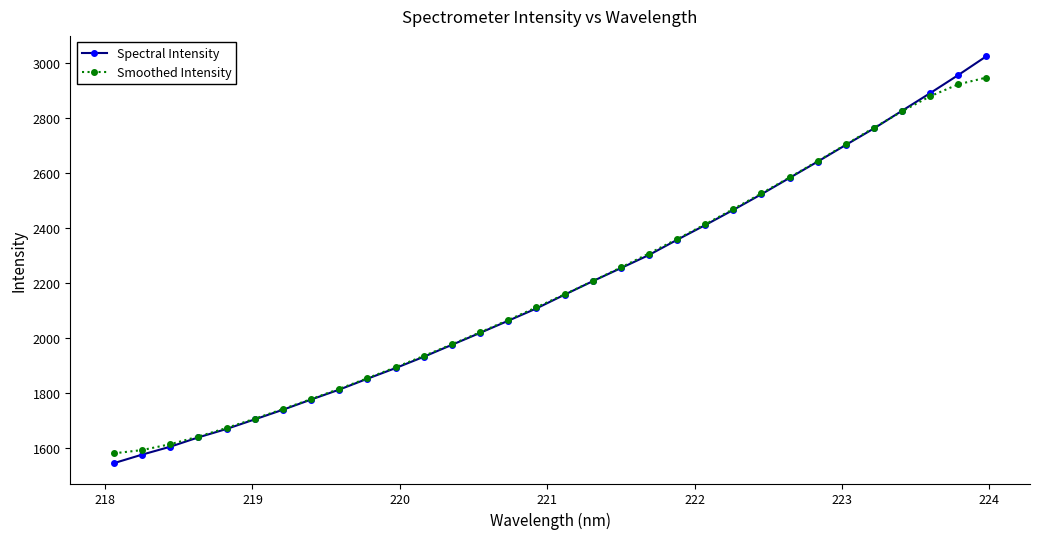

True or false: Smoothed Intensity has more than 1 points higher than both neighbors.

False